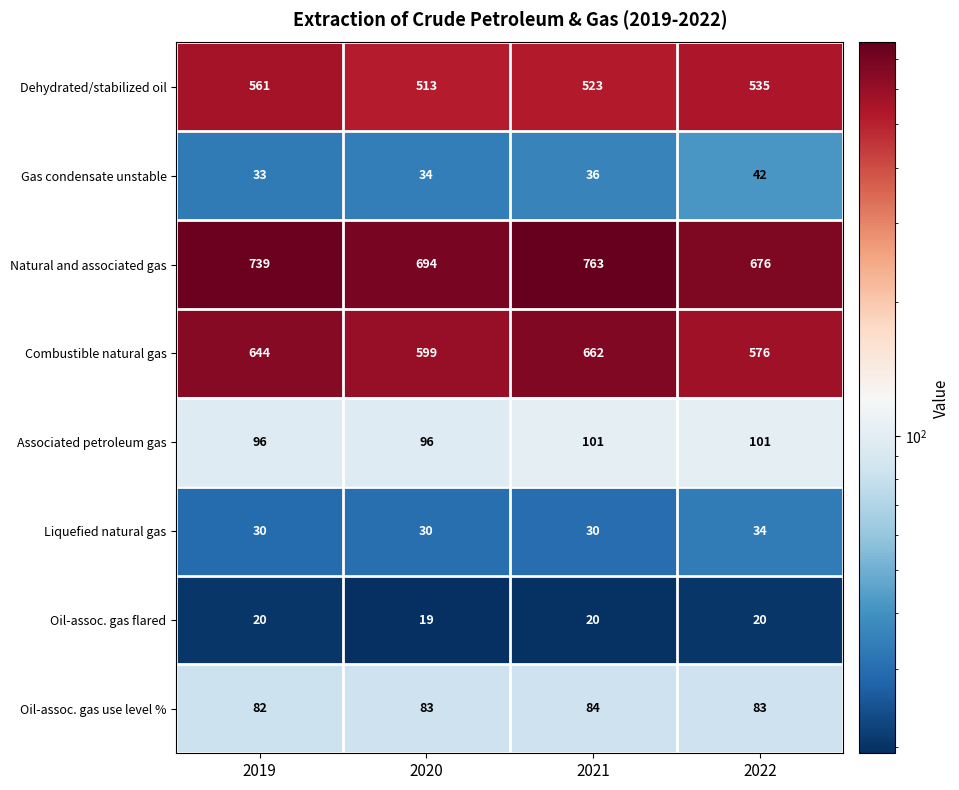

Which series has the largest total across all categories?

Natural and associated gas